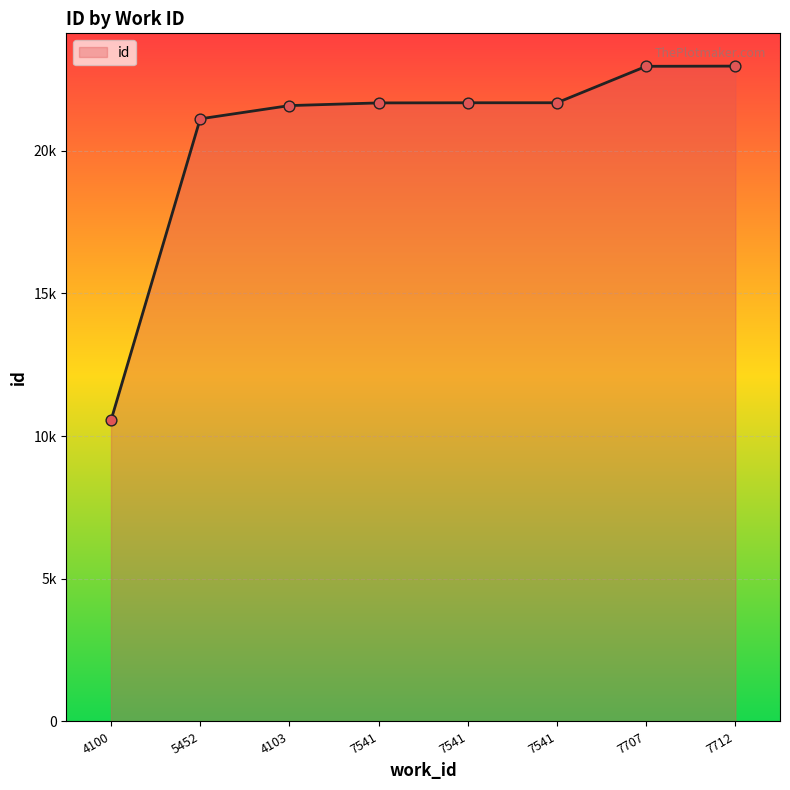

Which has a higher value, 7541 or 7541?

7541